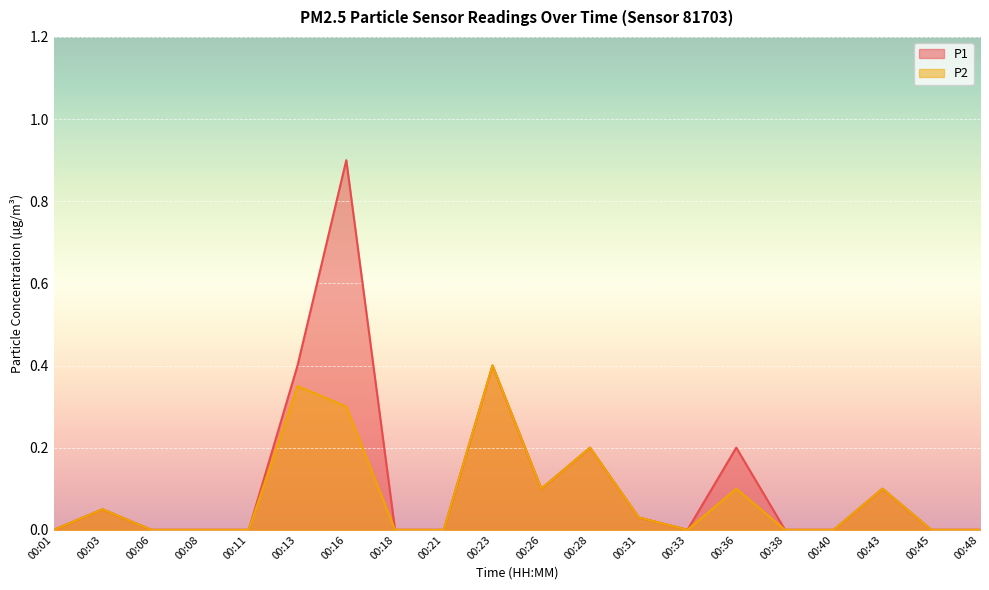

What are all the series names shown in the legend?

P1, P2